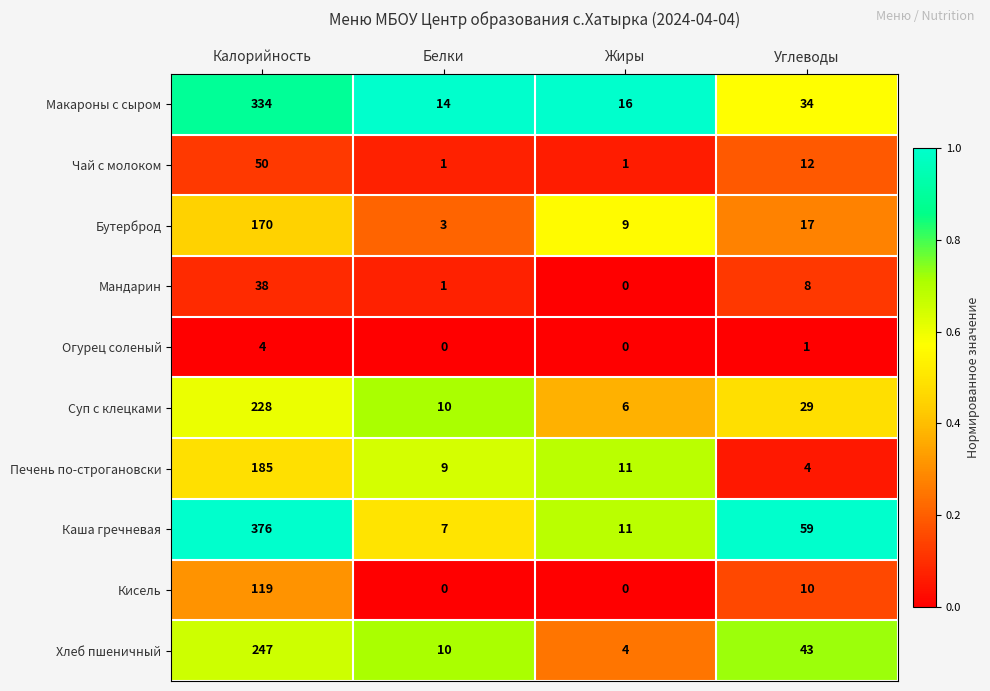

What value does the Каша гречневая series have at Углеводы, to the nearest 50?

50